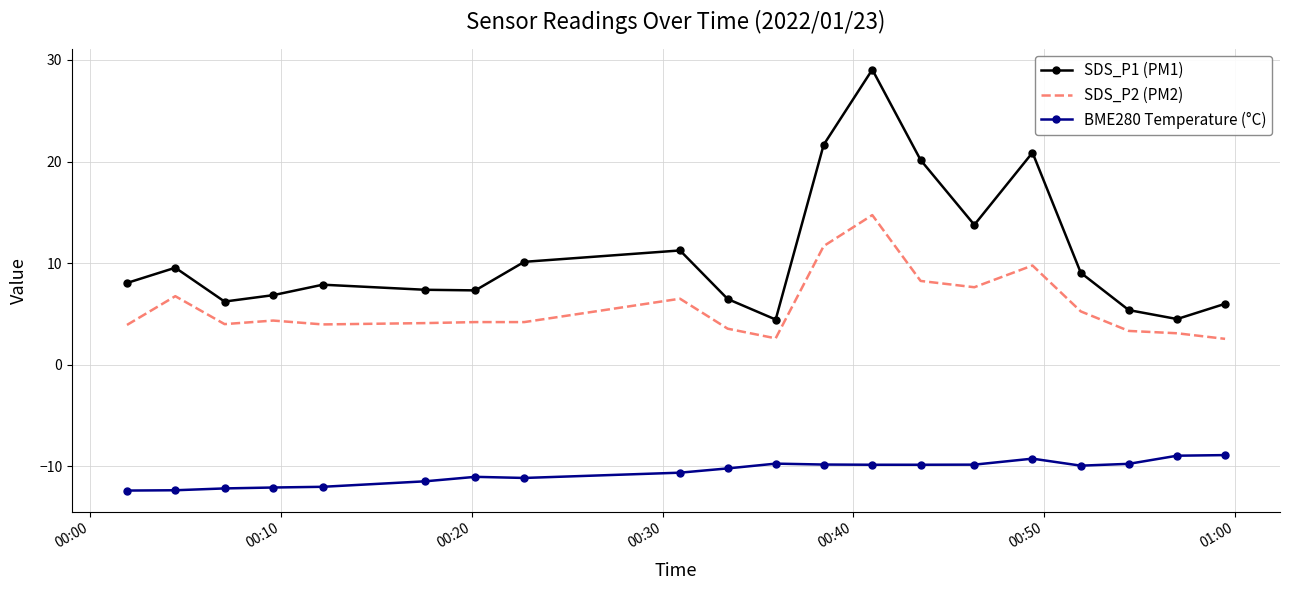

Rank the series by their average value, from highest to lowest.

SDS_P1 (PM1), SDS_P2 (PM2), BME280 Temperature (°C)